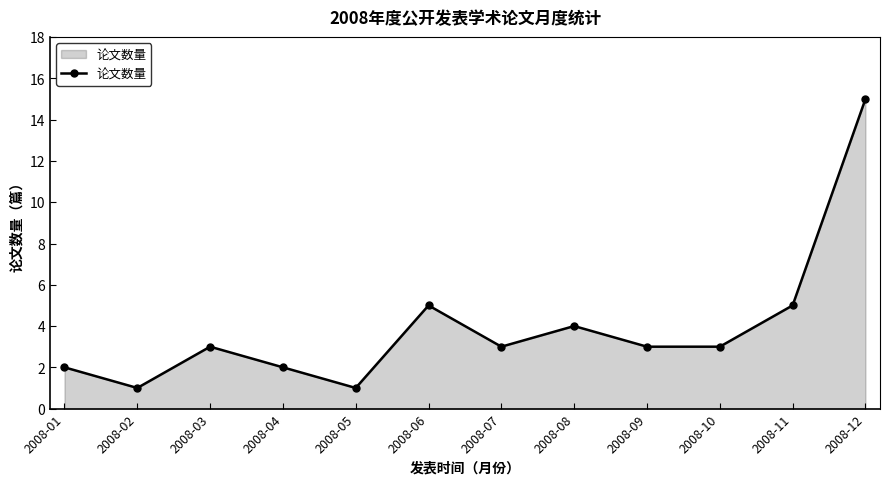

The value at 2008-11 is 8. True or false?

False